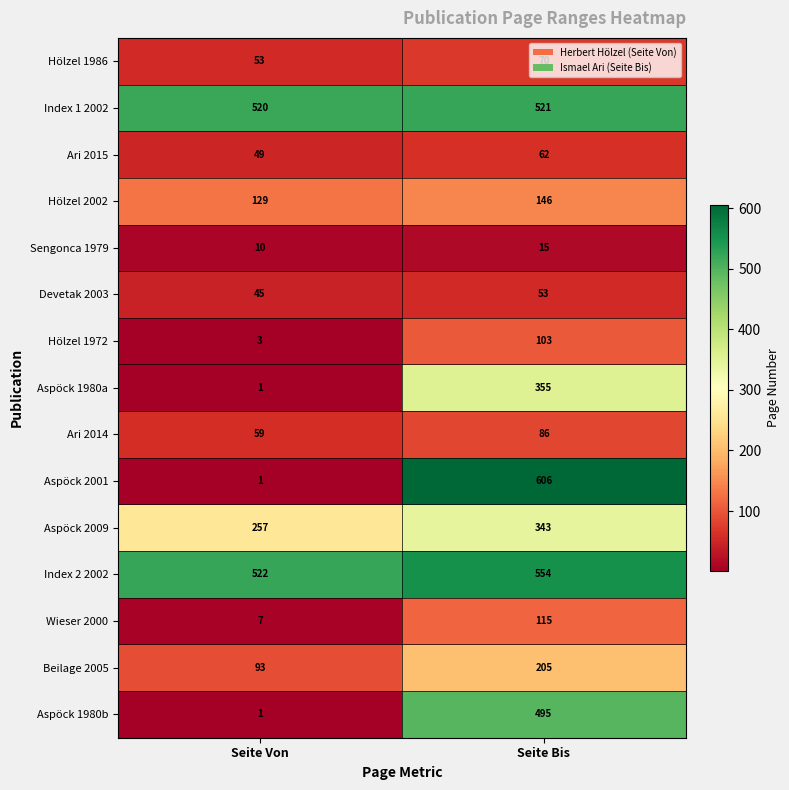

What is the smallest value displayed?

1